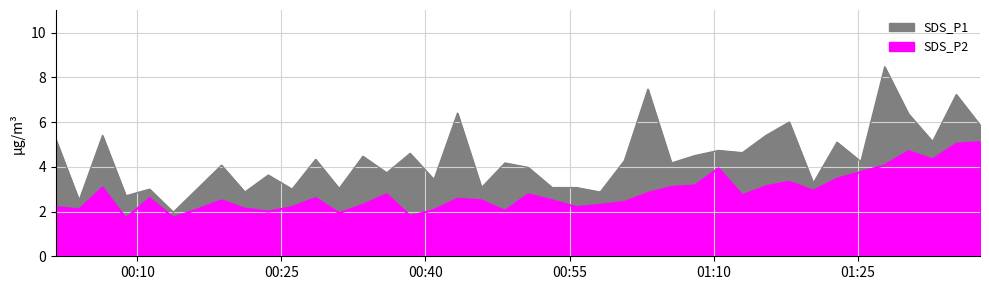

How many distinct data groups are displayed?

2